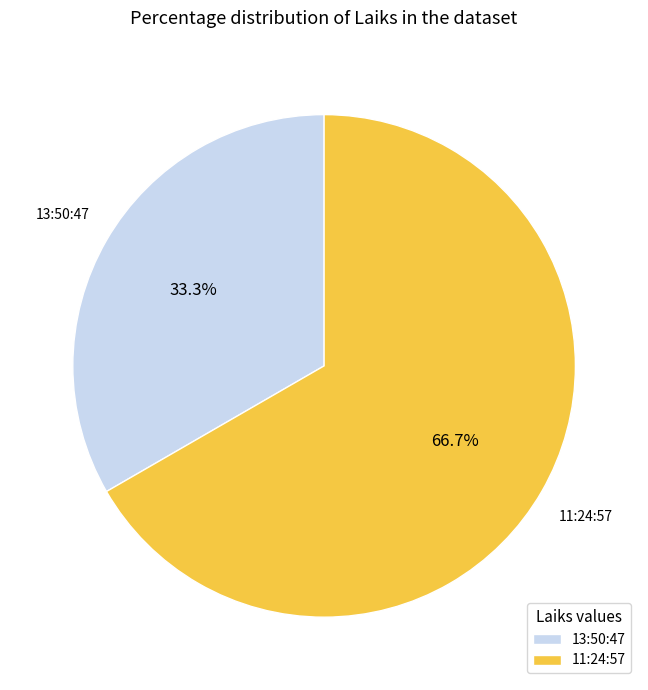

Which category has the biggest portion of the pie?

11:24:57